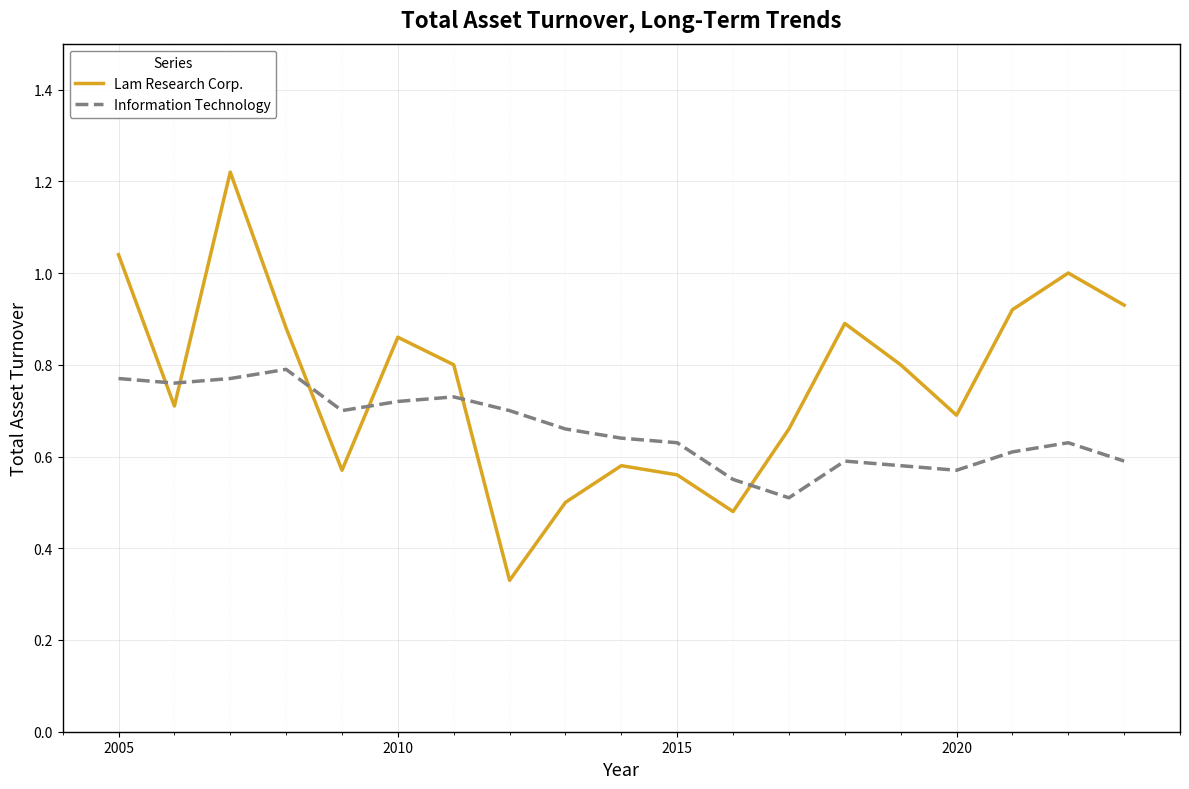

List the series in order of their peak value, lowest first.

Information Technology, Lam Research Corp.